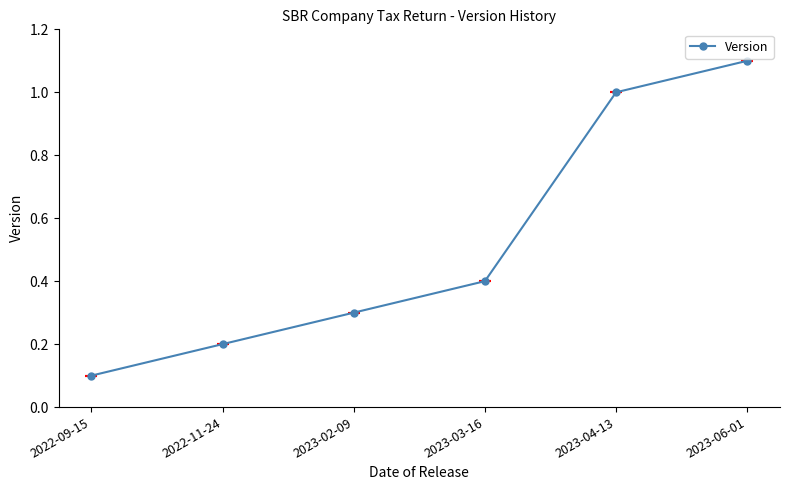

Which has a higher value, 2022-09-15 or 2023-02-09?

2023-02-09